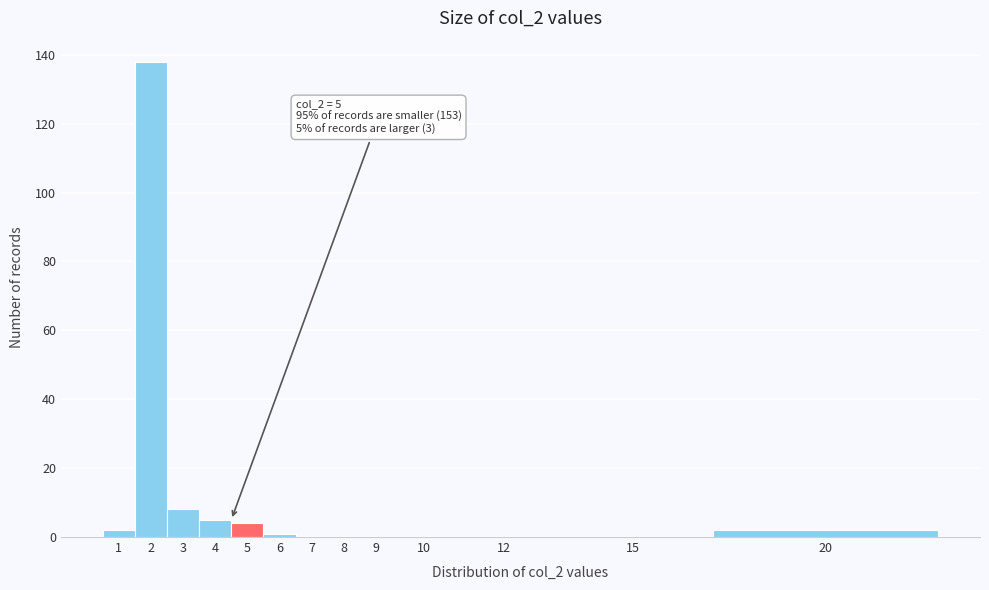

Reading left to right, transcribe all the data shown in this chart.

1=2	2=138	3=8	4=5	5=4	6=1	7=0	8=0	9=0	10=0	12=0	15=0	20=2